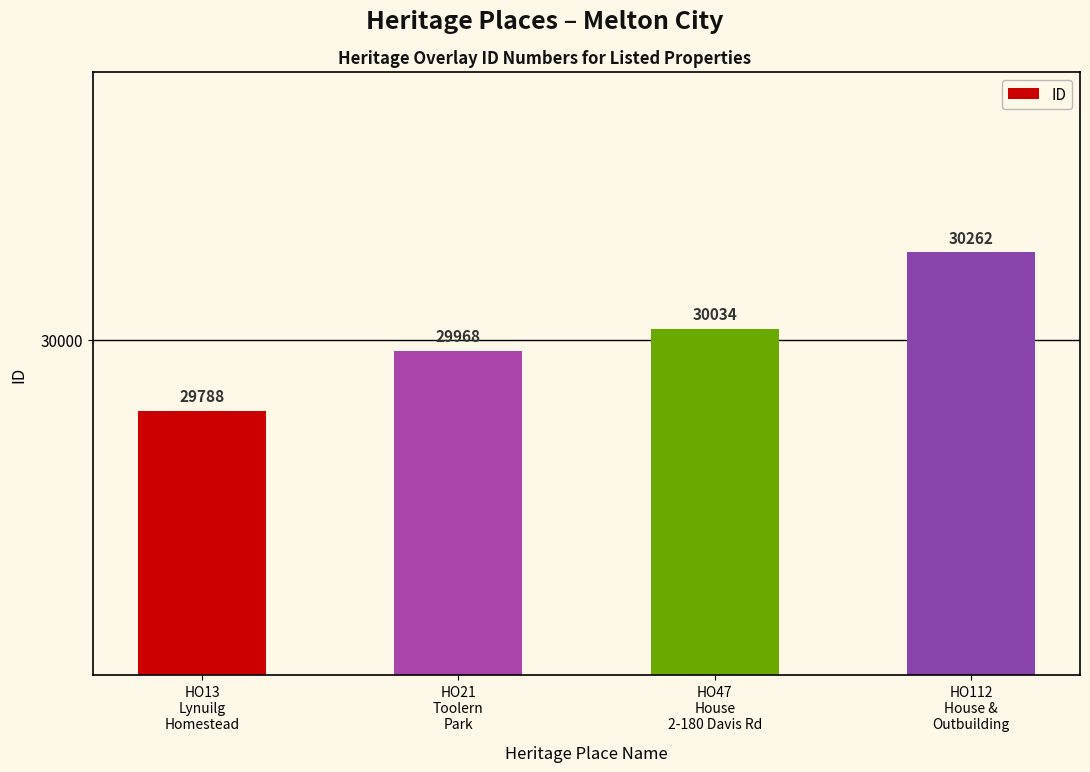

The chart shows a value of 47360 at HO21
Toolern
Park. True or false?

False